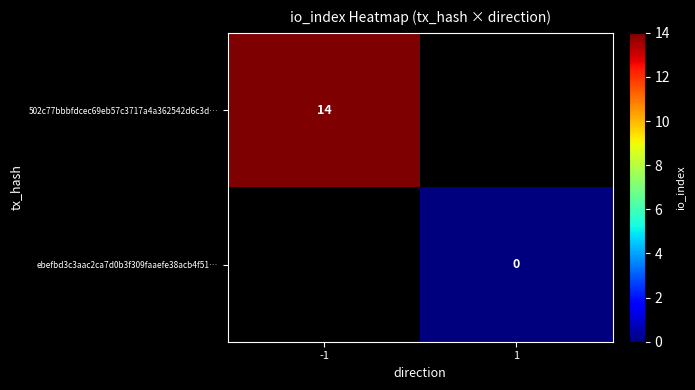

Is the value of 502c77bbbfdcec69eb57c3717a4a362542d6c3d… at -1 greater than the value of ebefbd3c3aac2ca7d0b3f309faaefe38acb4f51… at 1?

Yes